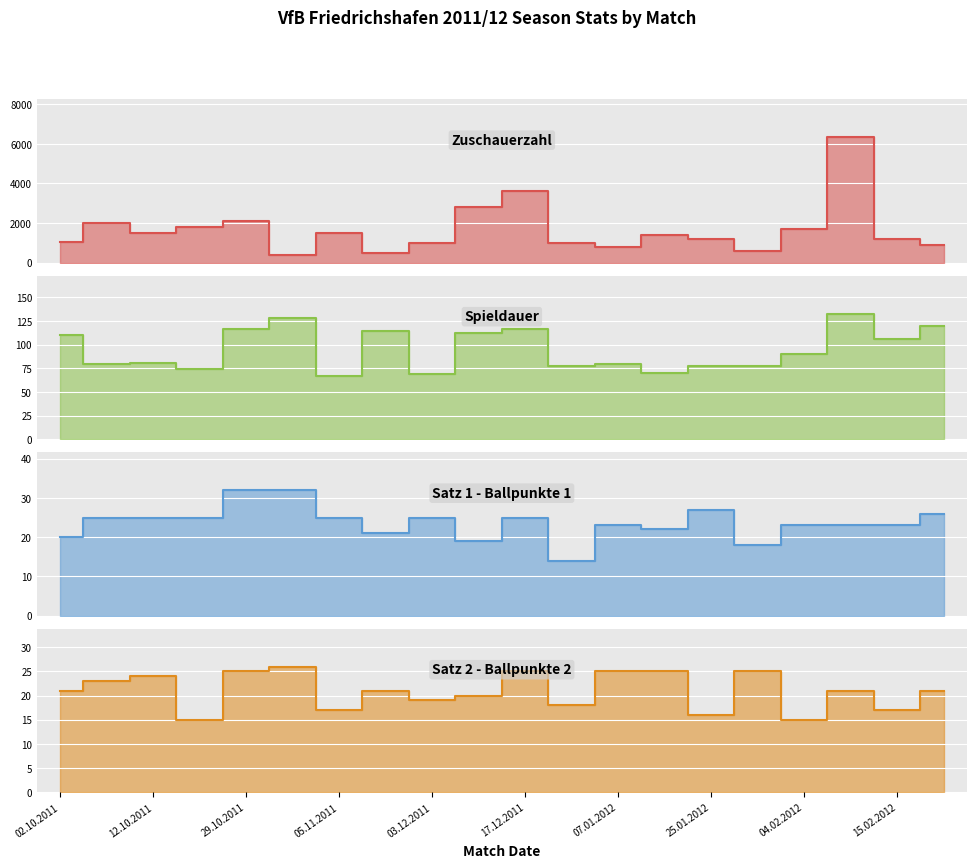

Where is the first local maximum for Satz 1 - Ballpunkte 1?

03.12.2011